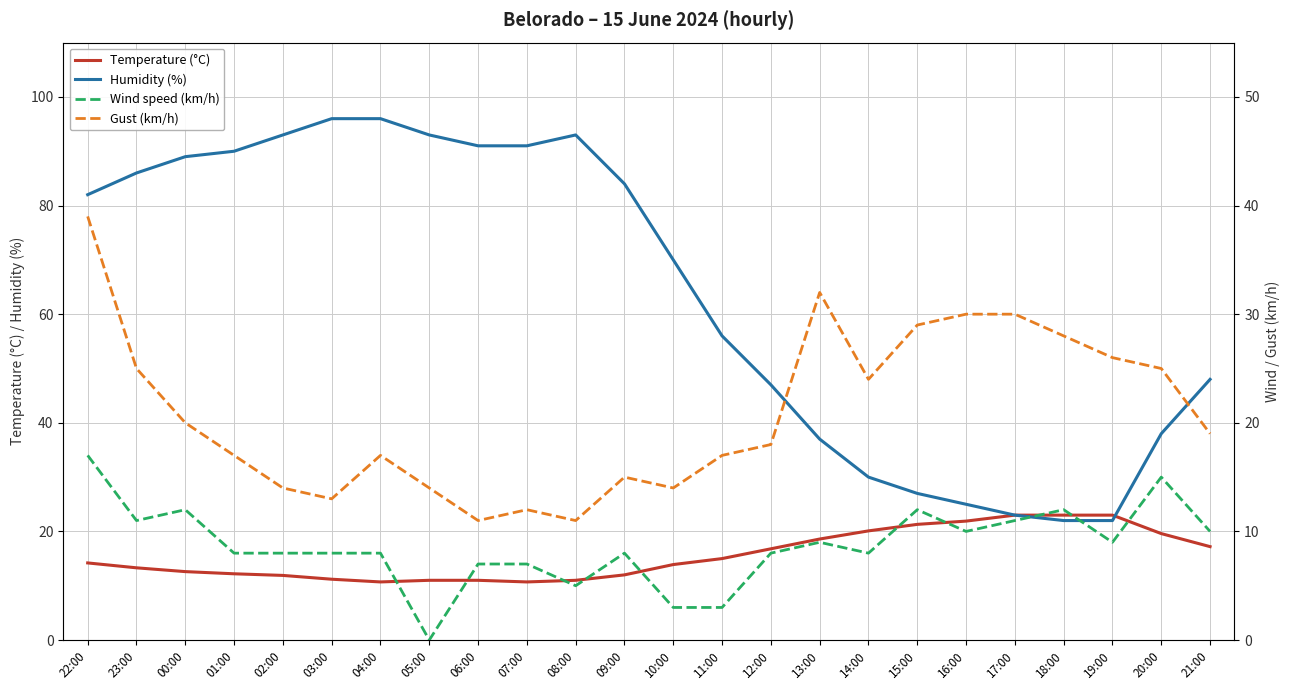

What is the sum of the Temperature (°C) values at 12:00 and 11:00?

31.8